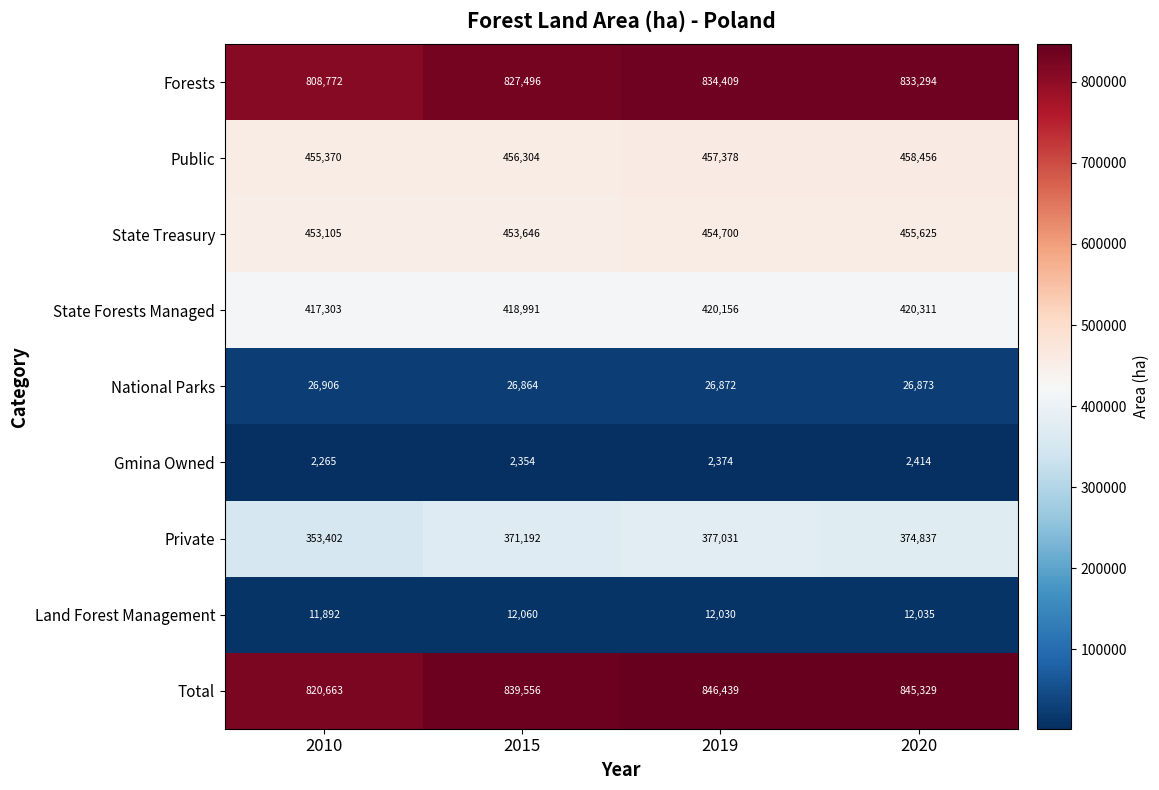

At 2015, list the series in order from smallest to largest.

Gmina Owned, Land Forest Management, National Parks, Private, State Forests Managed, State Treasury, Public, Forests, Total